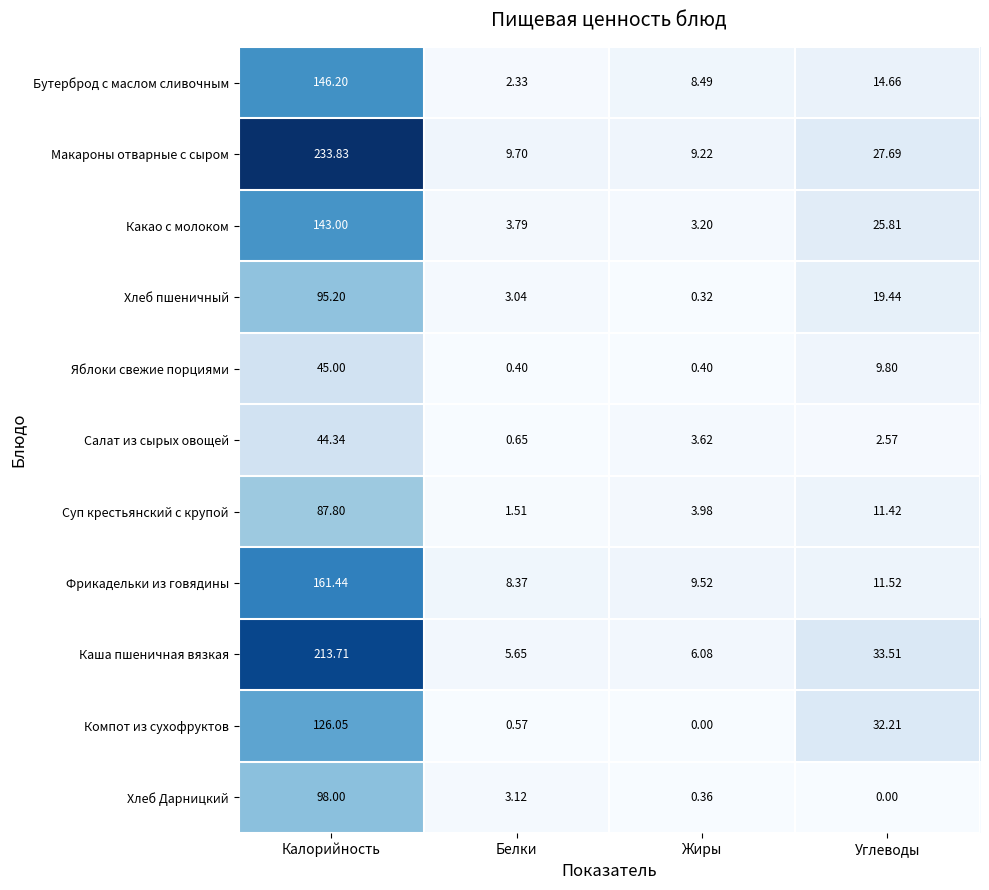

At which label does Макароны отварные с сыром reach its minimum?

Жиры